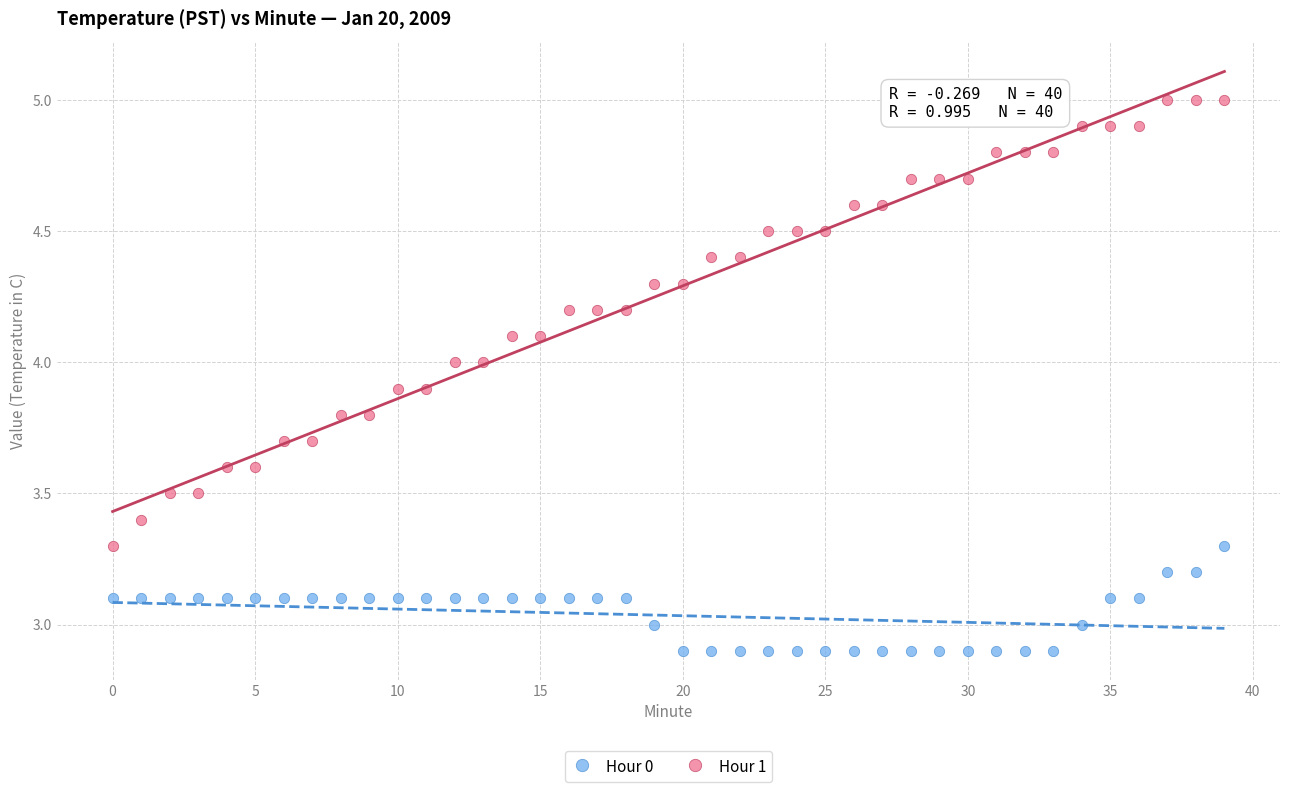

Across all data points, what is the range of Y values (max minus min)?

2.1